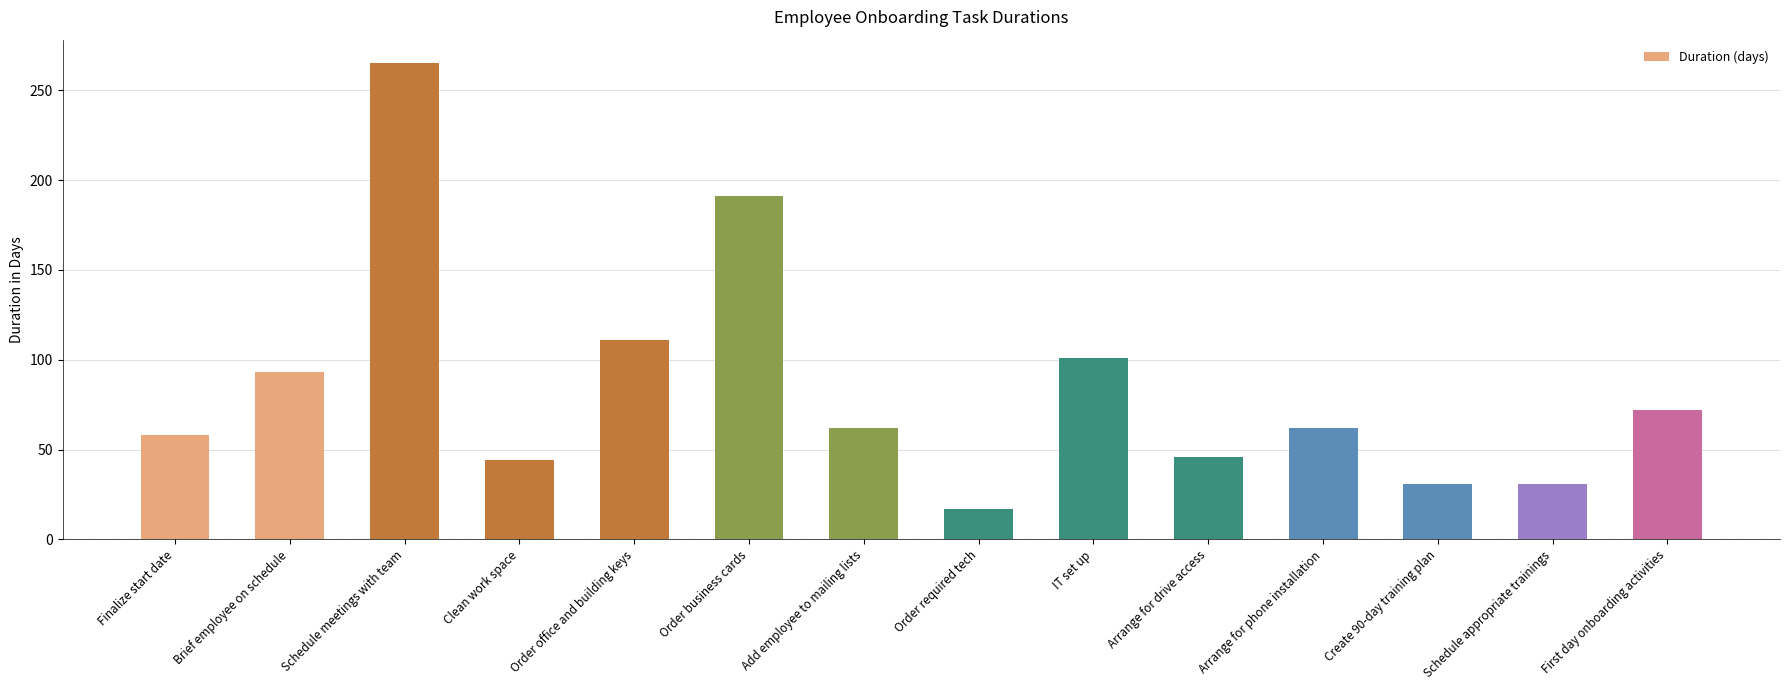

Reading left to right, transcribe all the data shown in this chart.

58	93	265	44	111	191	62	17	101	46	62	31	31	72